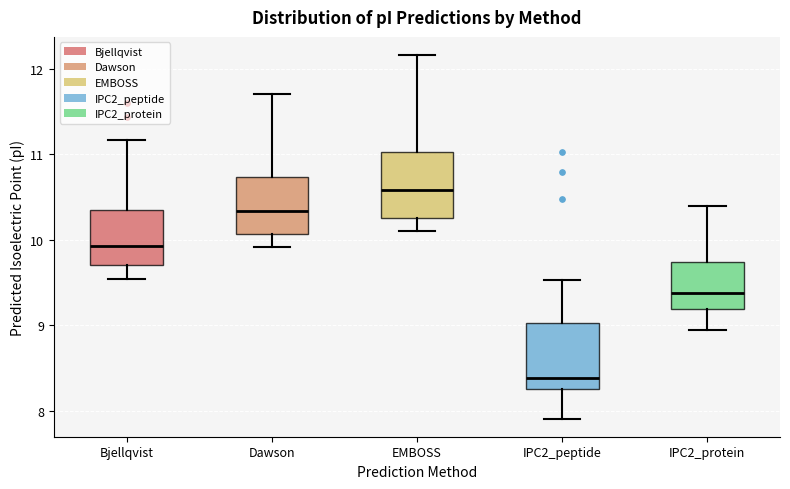

Which box has the highest median line?

EMBOSS